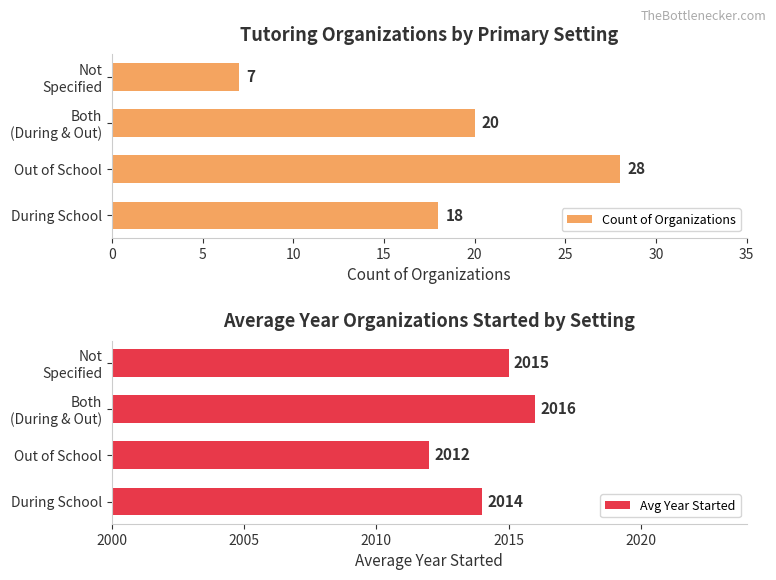

At how many categories does at least one series exceed 339?

4